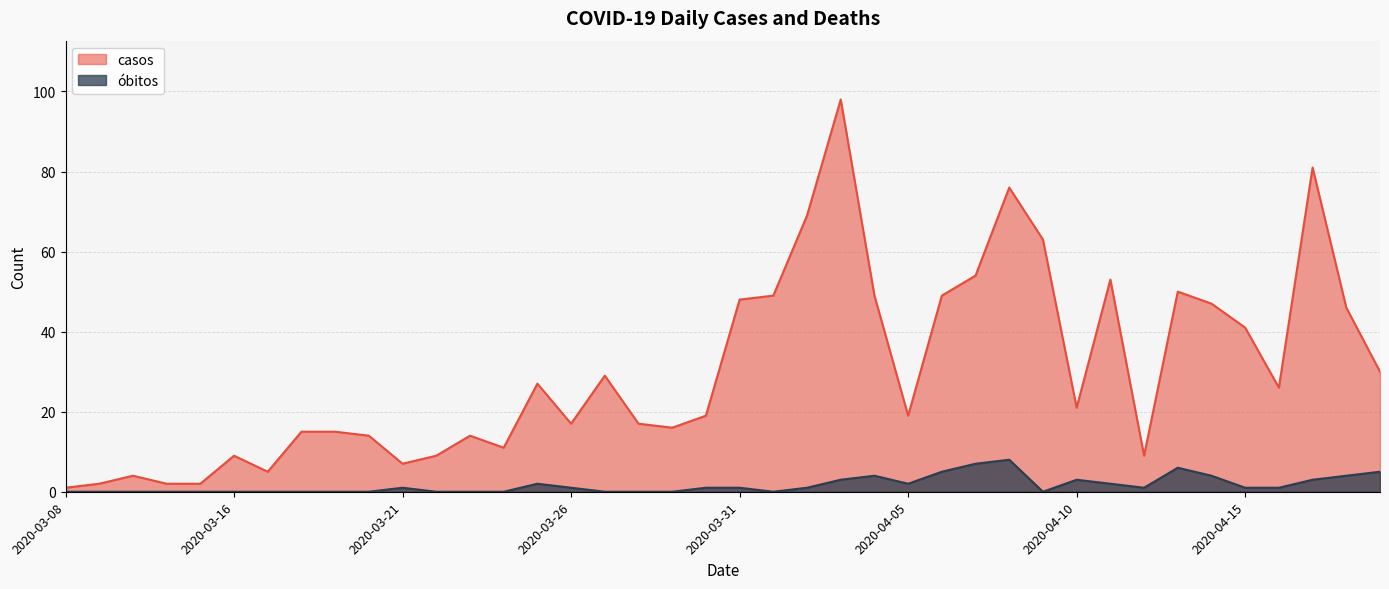

True or false: óbitos and casos cross at least once.

False